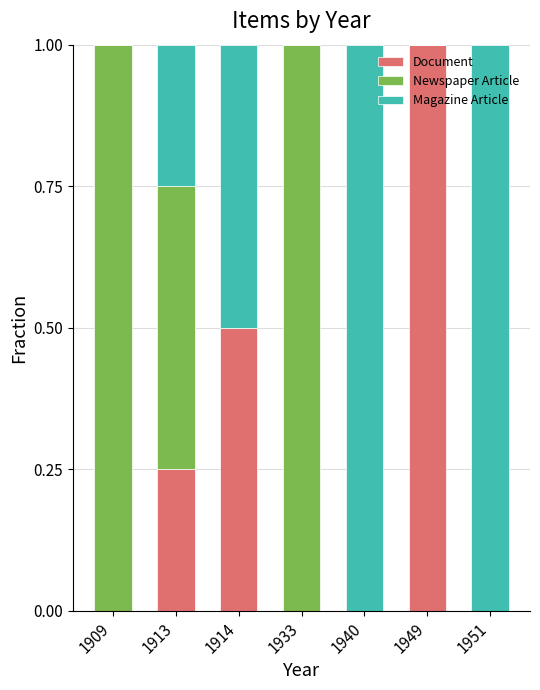

Which category has the highest value in the Document series?

1949